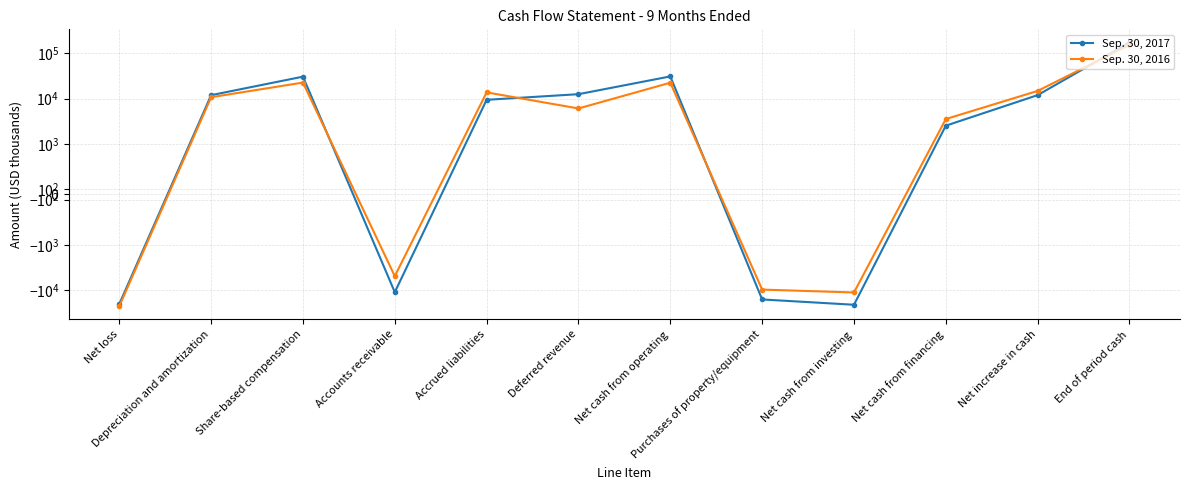

Where is the first local maximum for Sep. 30, 2017?

Share-based compensation